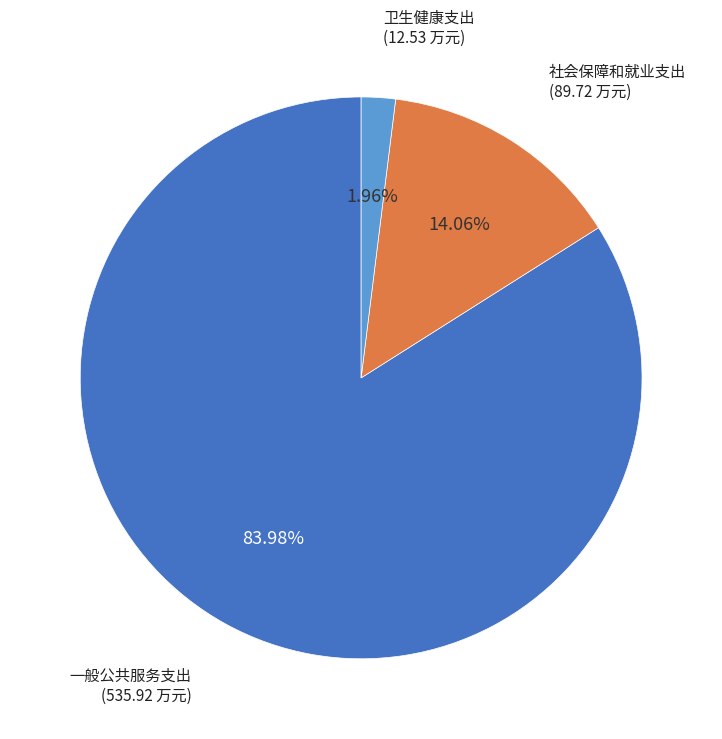

Is there a majority slice in this chart?

Yes